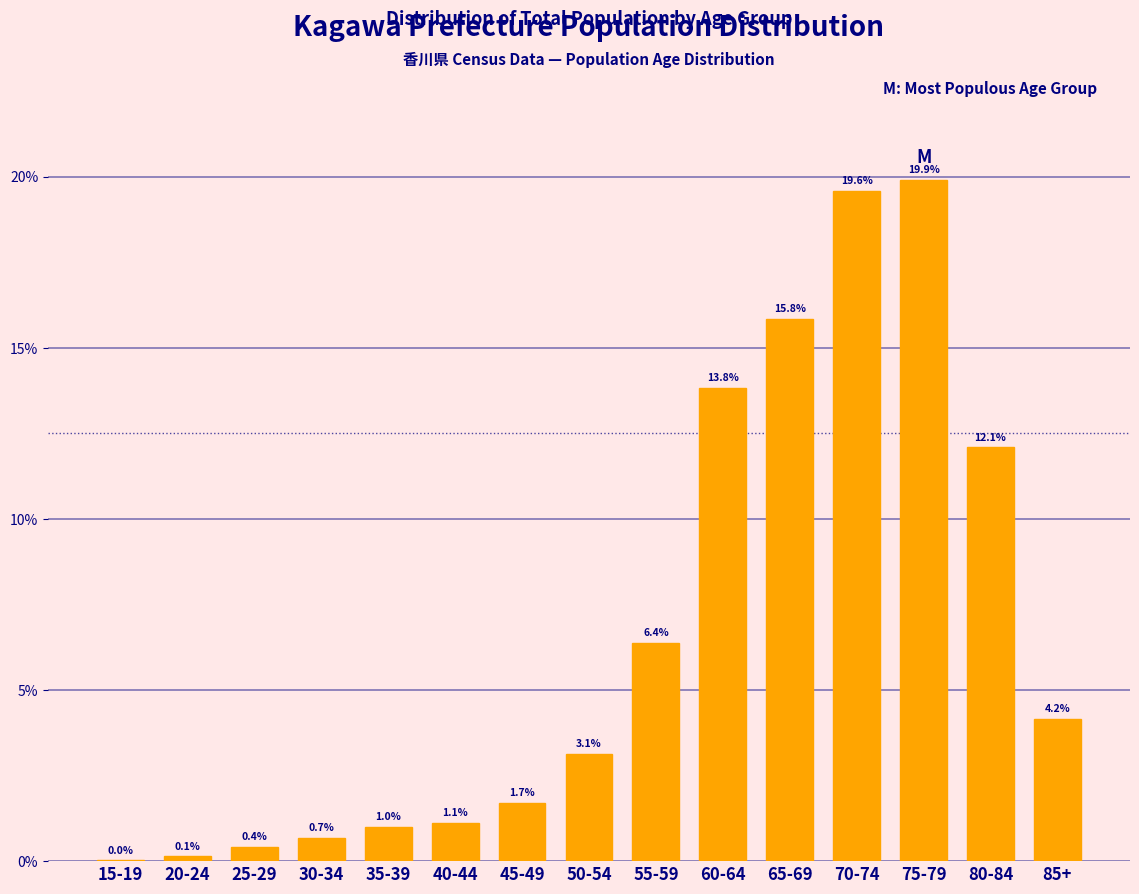

True or false: the data shows 1.1 at 40-44.

True